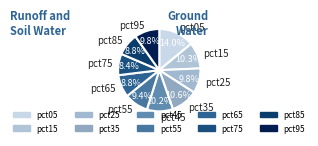

To the nearest percent, what is the difference between the largest and smallest slice percentages?

6%